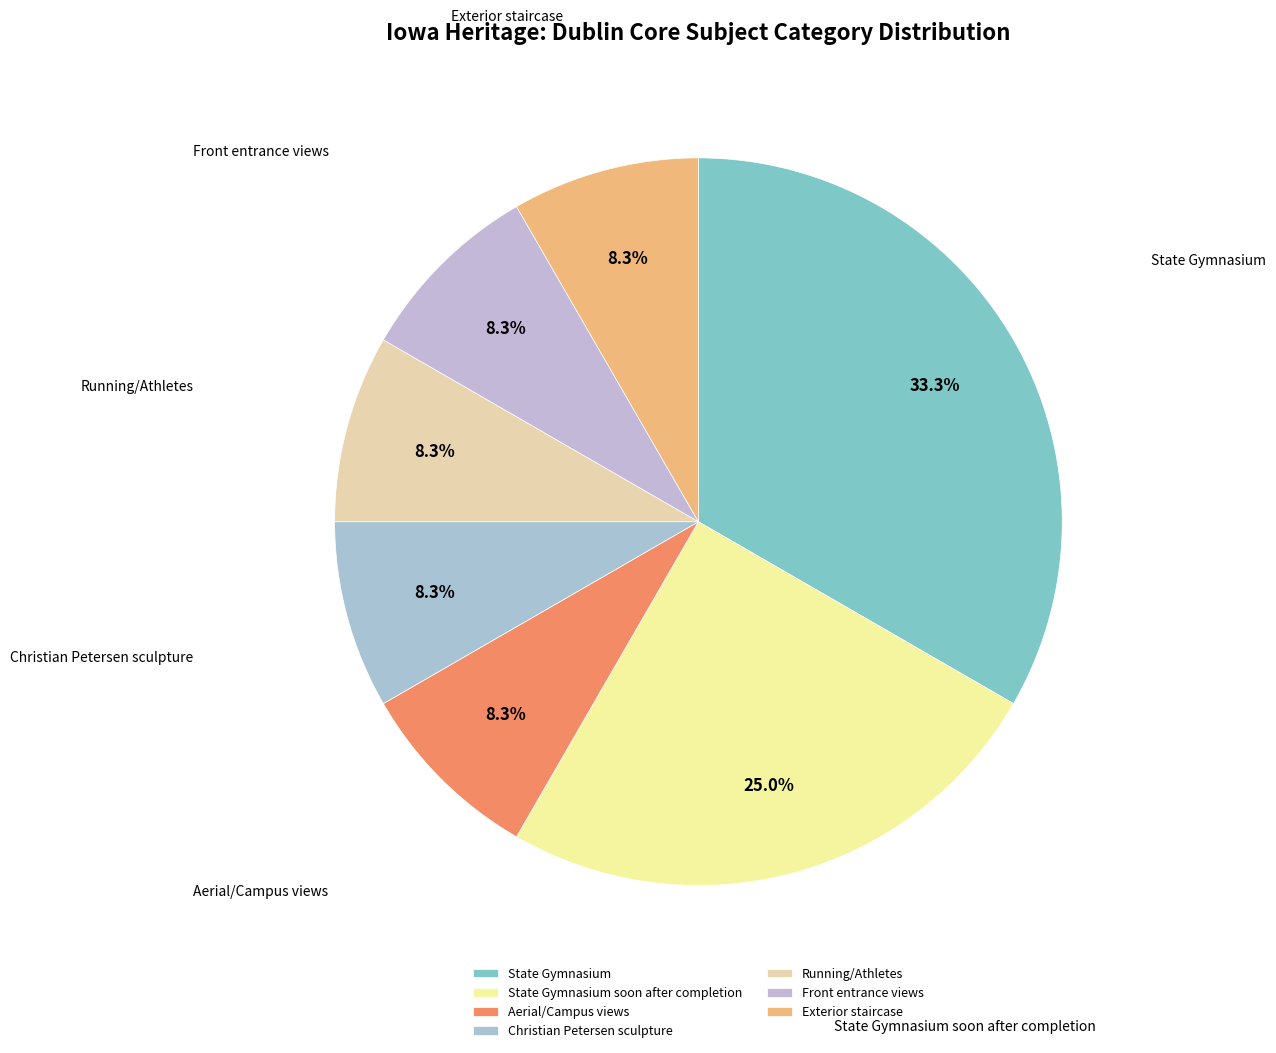

True or false: State Gymnasium soon after completion accounts for 31% of the total.

False